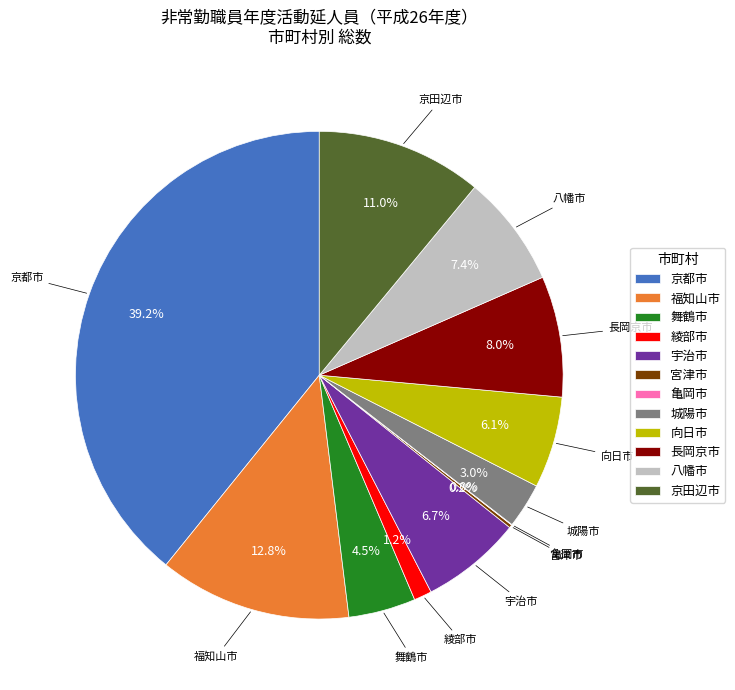

To the nearest percent, what is the difference between the 八幡市 and 宇治市 slice percentages?

1%